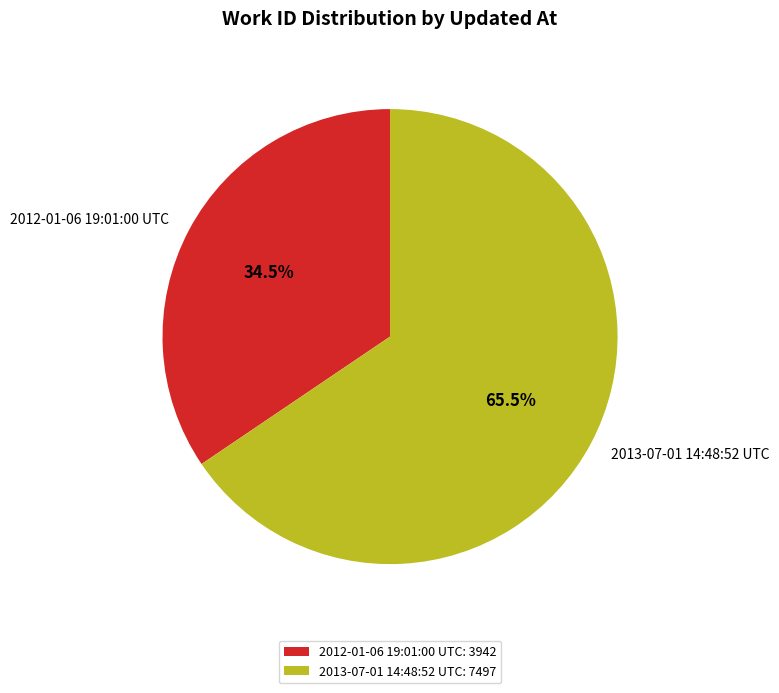

How many segments does this pie chart have?

2